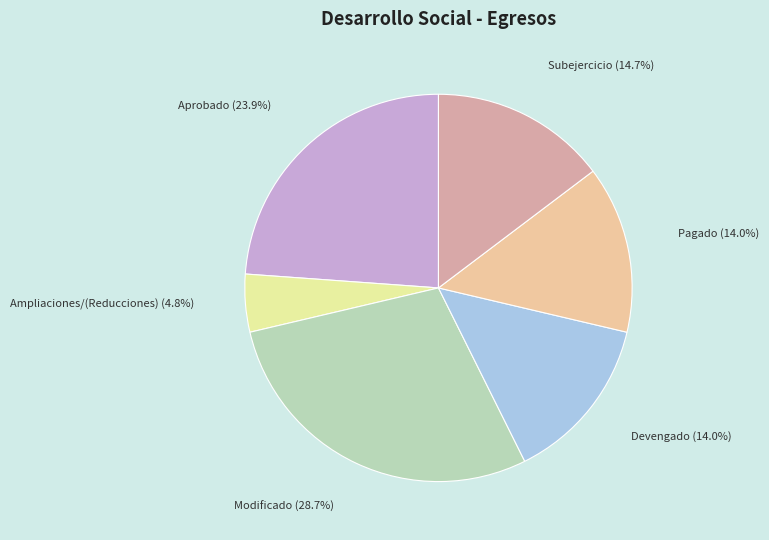

Which slice is the smallest?

Ampliaciones/(Reducciones)